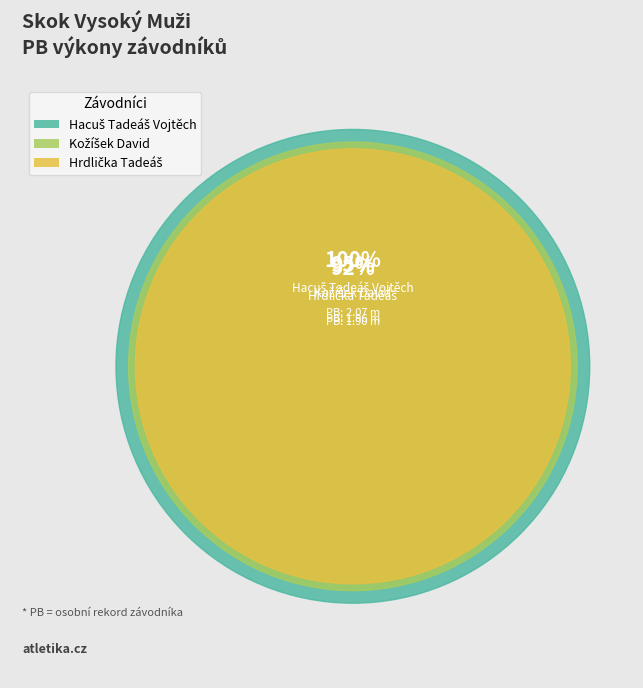

What percentage do Hacuš Tadeáš Vojtěch and Hrdlička Tadeáš together represent?

66.9%